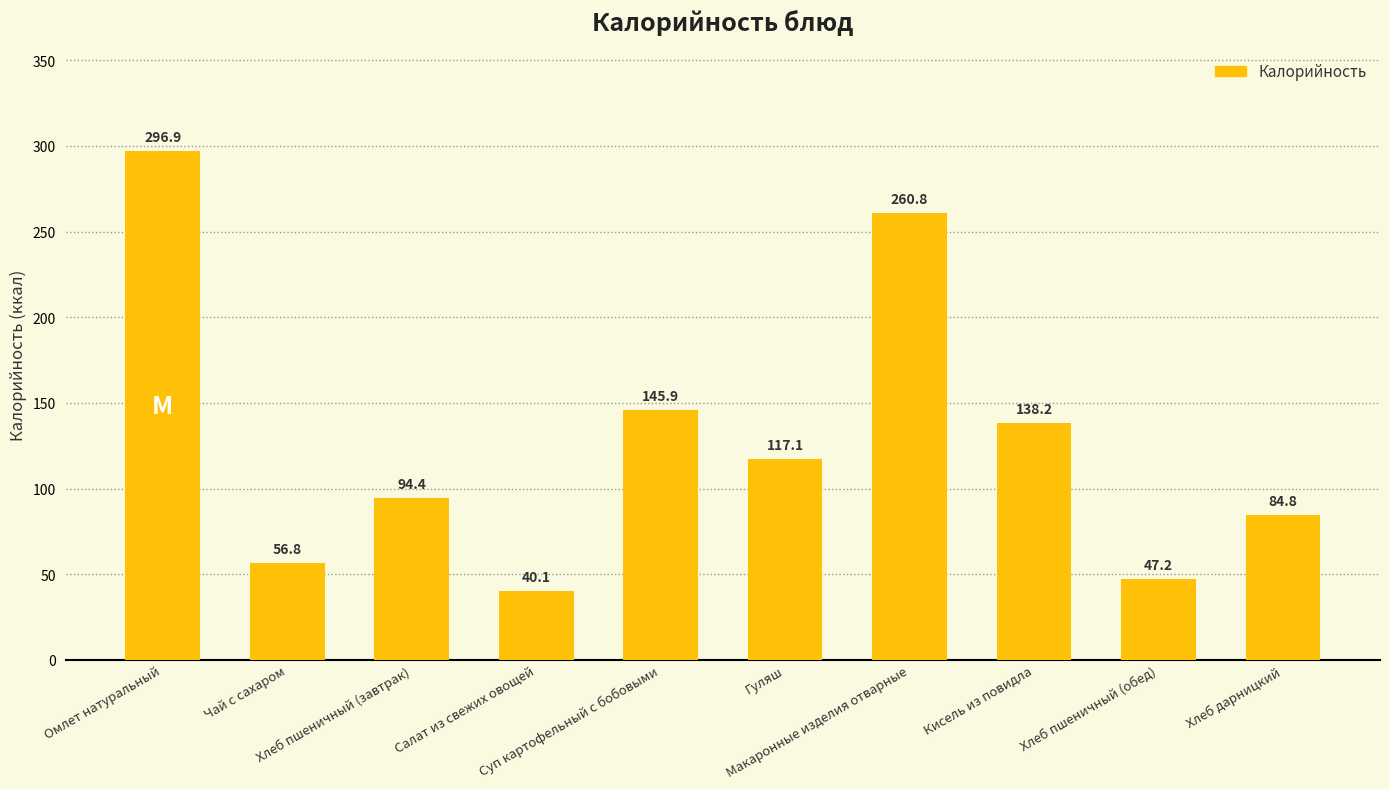

What is the value of the 5th bar from the left?

145.9